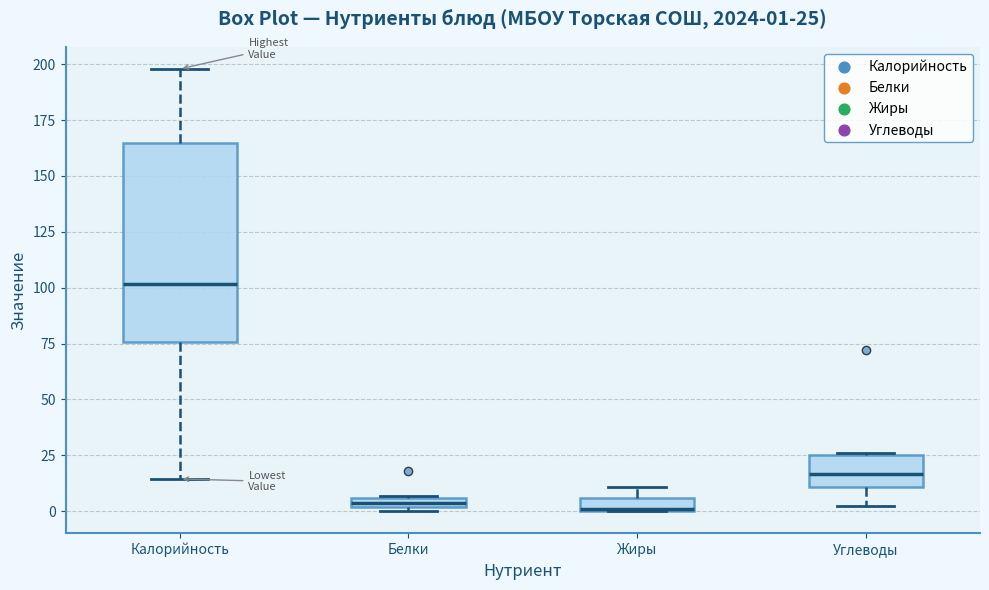

Which box is the tallest, from its lower edge to its upper edge?

Калорийность